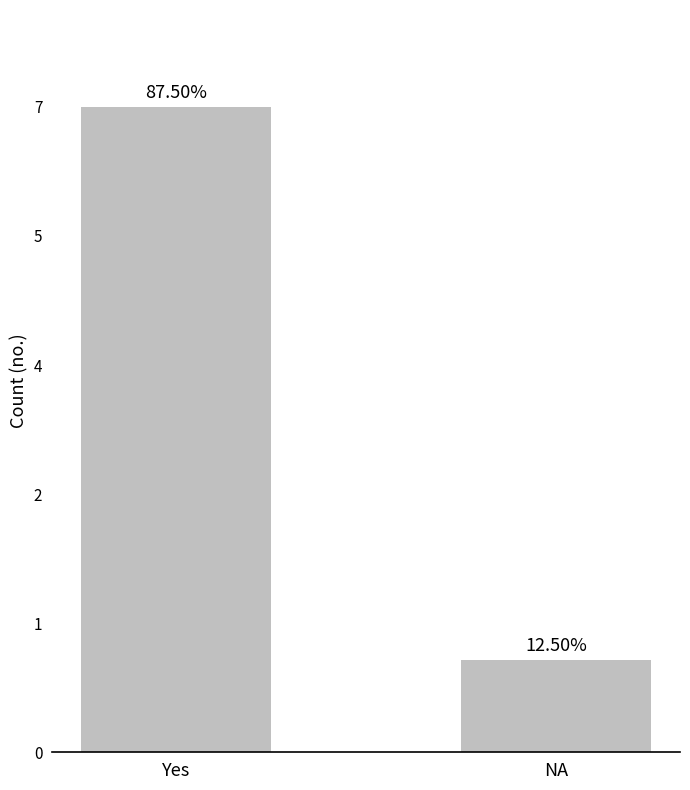

The chart shows a value of 7 at Yes. True or false?

True